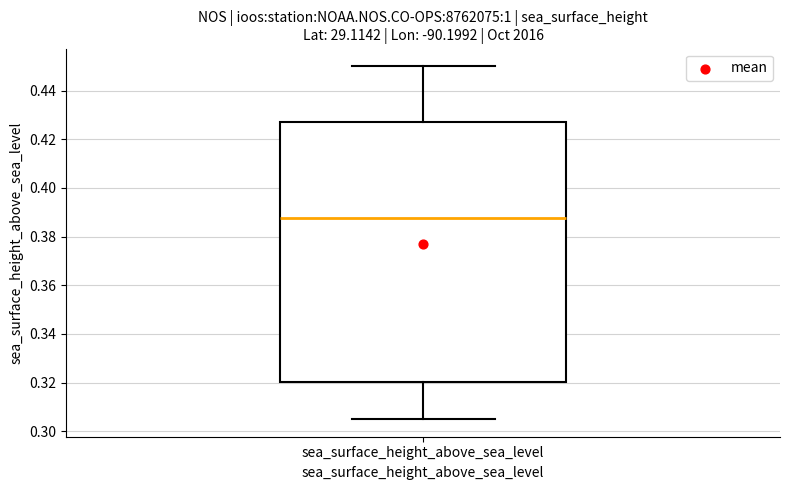

Transcribe this box plot: give where the median line is, the range the box spans, and where the two whiskers end, as read against the y-axis. The values are not printed on the chart, so give them approximately, as read against the axis.

median 0.388, box 0.320 to 0.428, whiskers 0.306 to 0.450